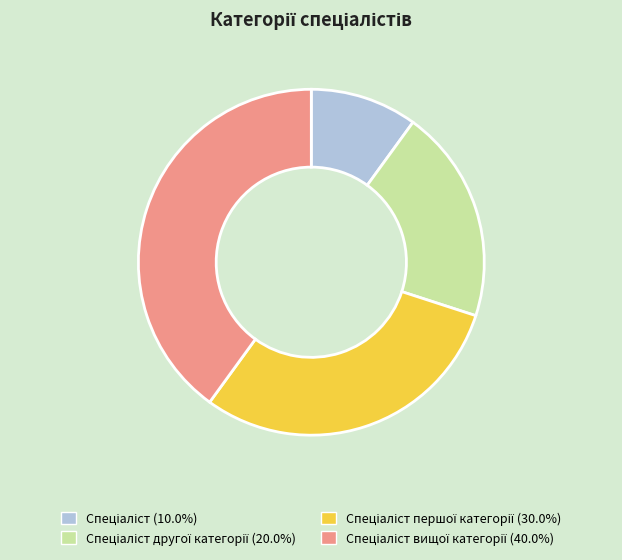

Is there a majority slice in this chart?

No